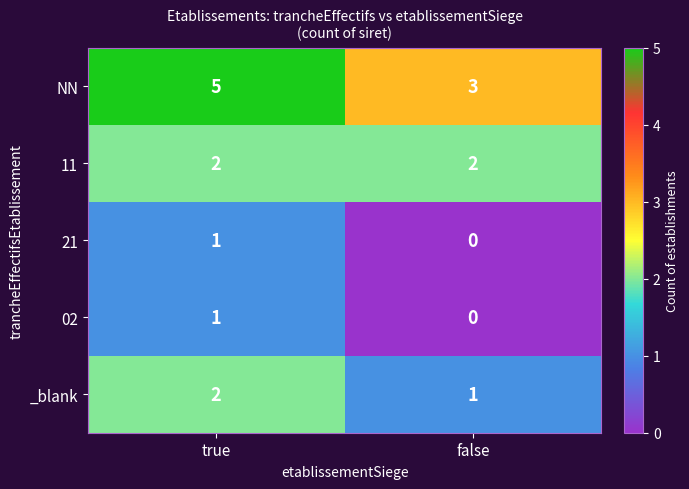

What is the spread (max minus min) of values at true?

4